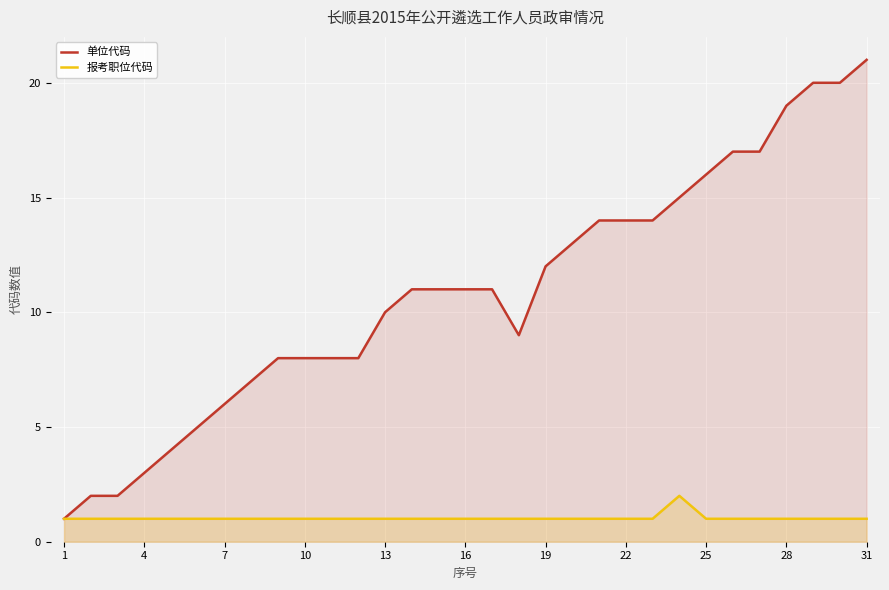

True or false: 报考职位代码 and 单位代码 intersect in this chart.

False